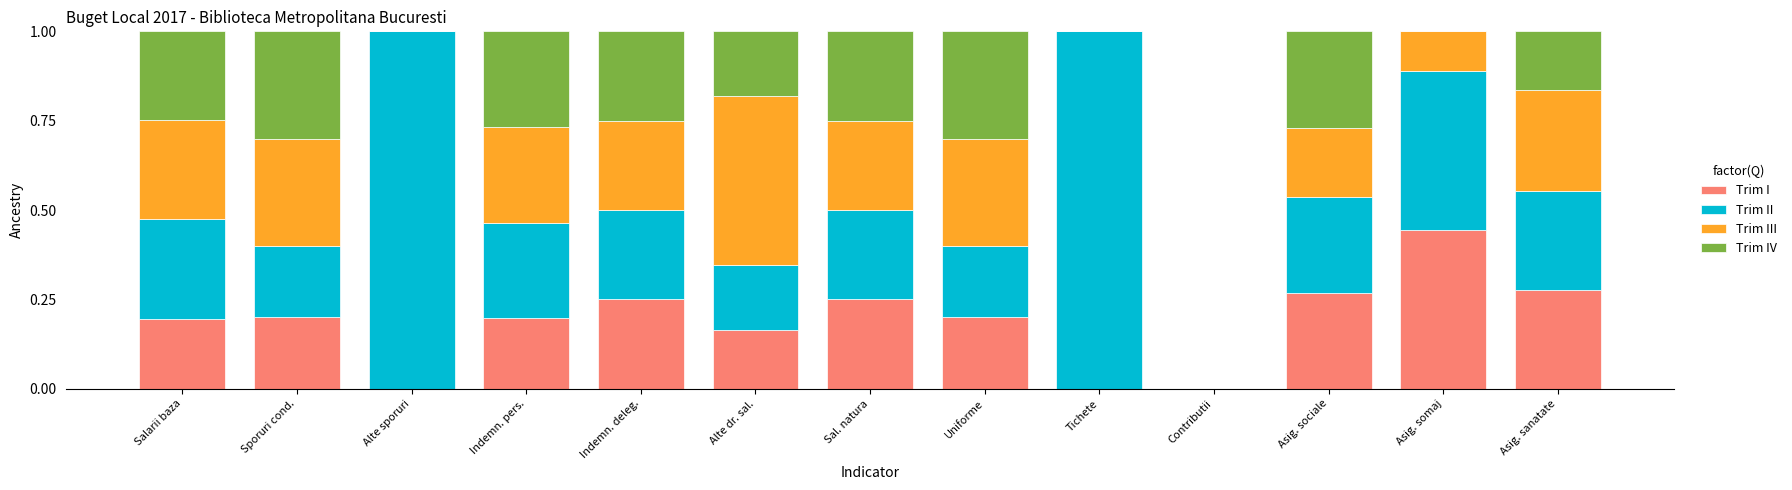

Which category has the highest value in the Trim I series?

Asig. somaj